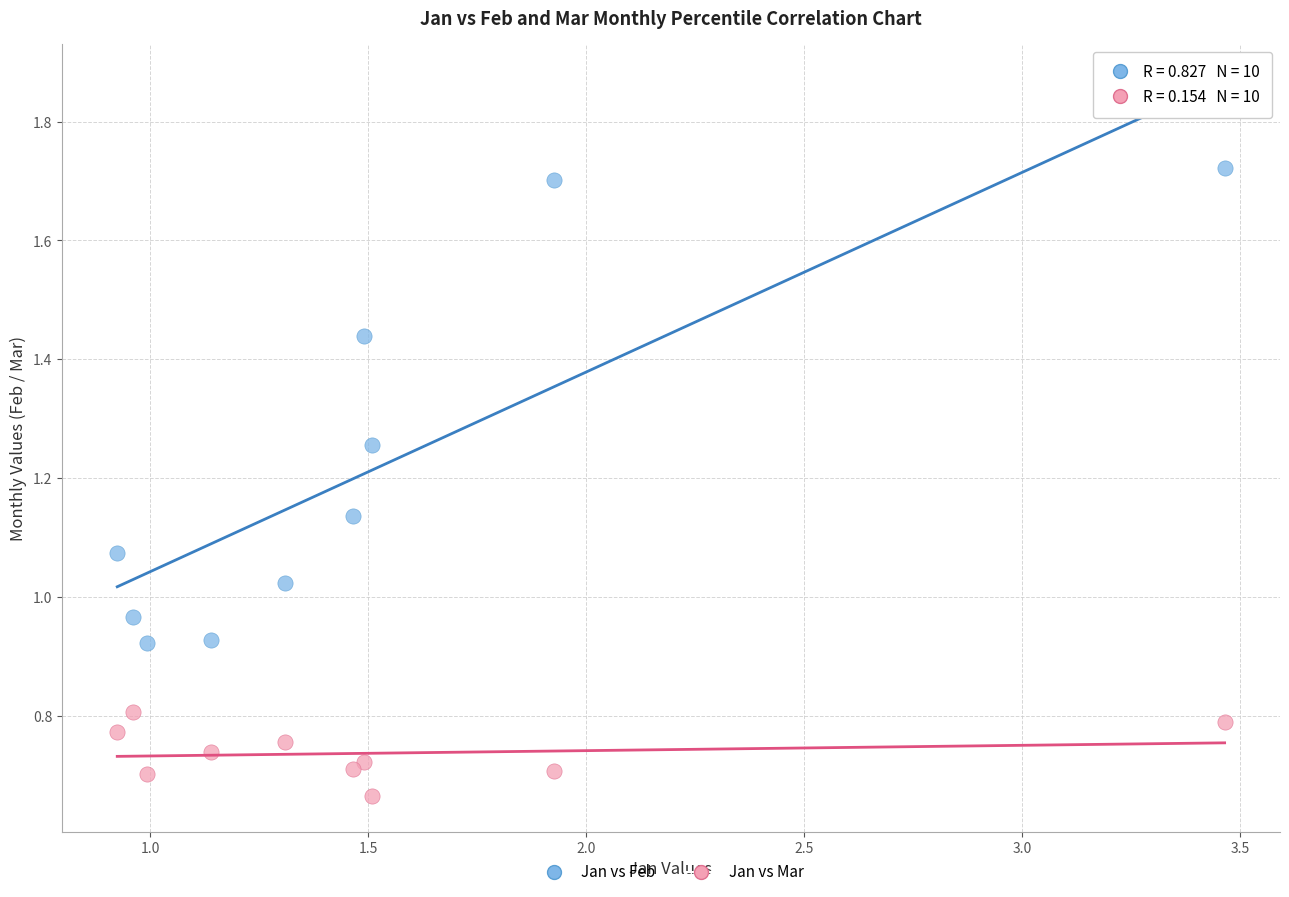

Which series contains the highest Y value?

Jan vs Feb